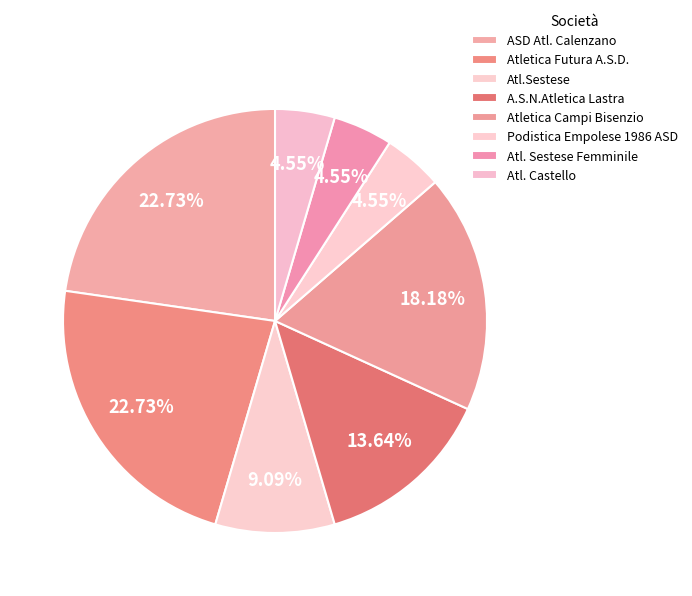

Count the number of slices in the pie.

8